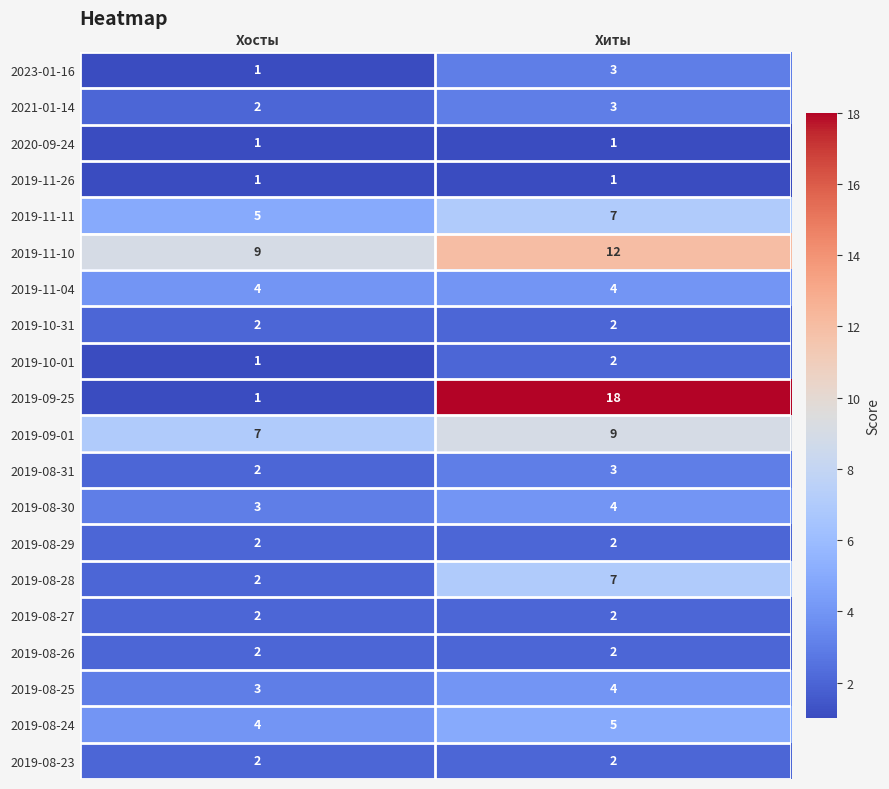

Rank the categories by 2023-01-16 value from highest to lowest.

Хиты, Хосты